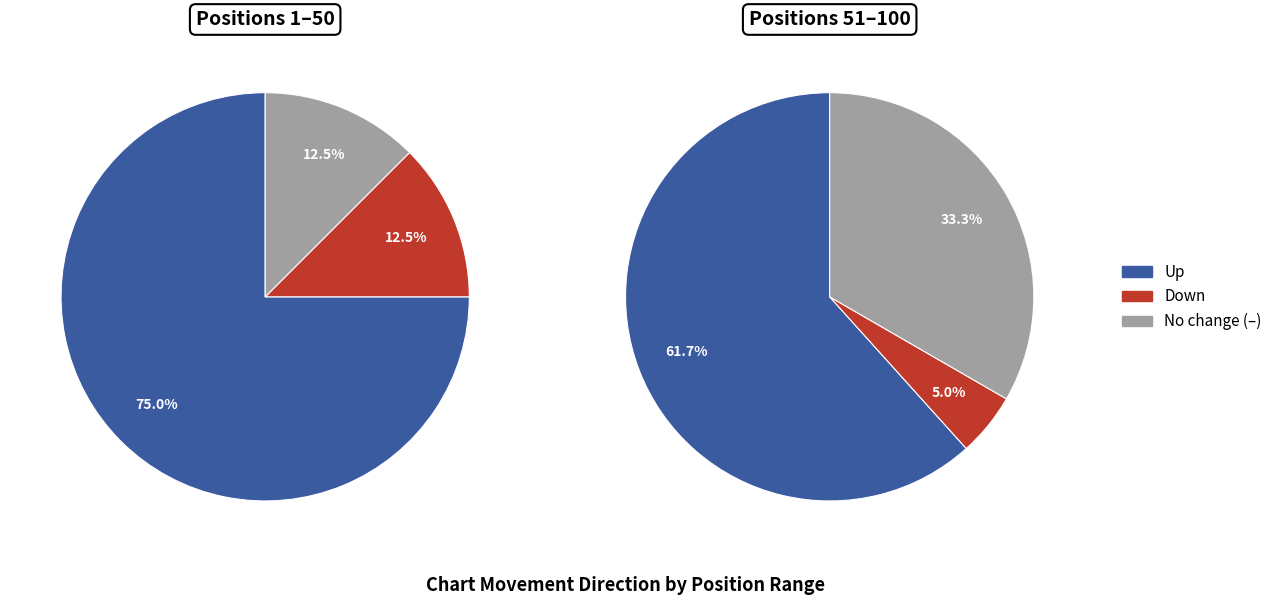

Rank the categories by value from highest to lowest.

up, -, down